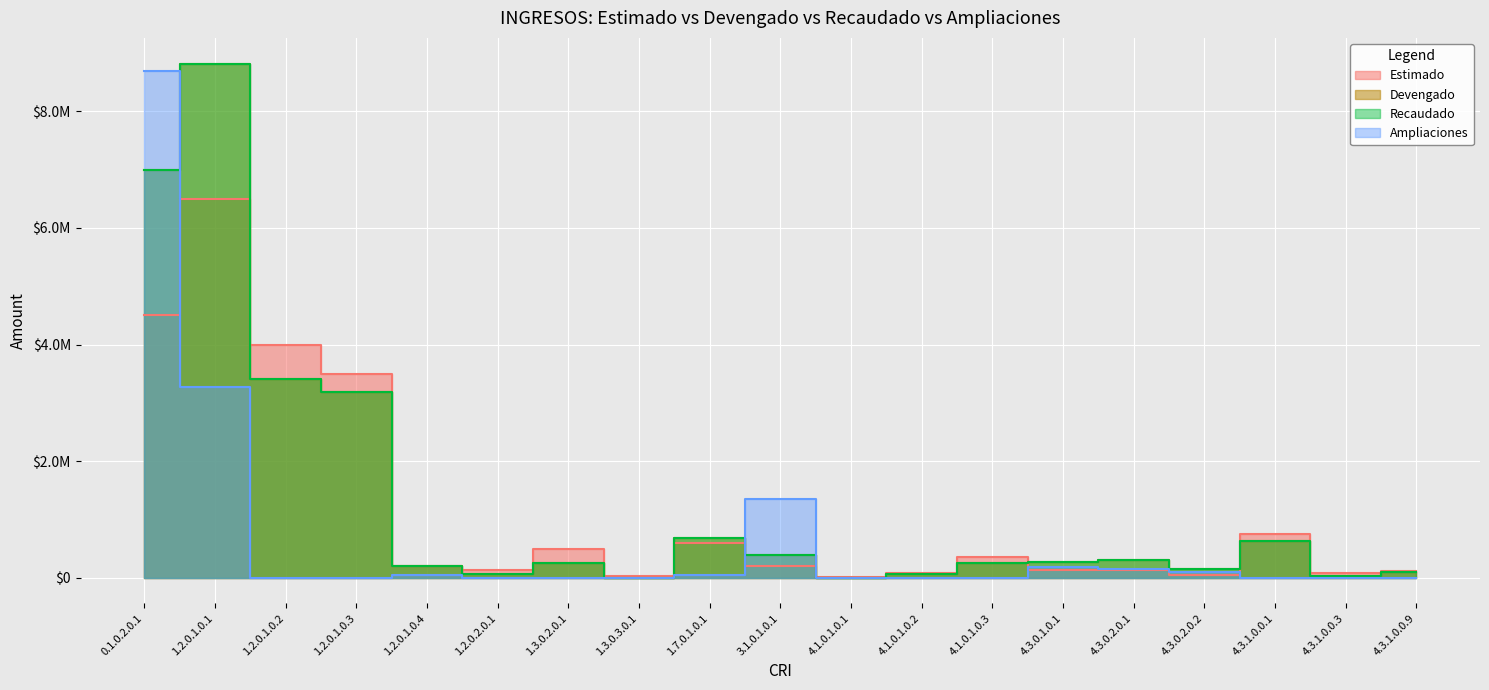

What are all the series names shown in the legend?

Estimado, Devengado, Recaudado, Ampliaciones